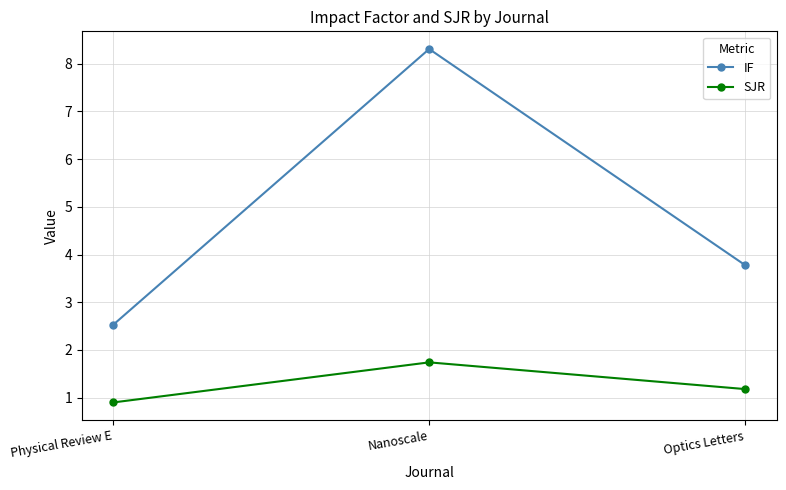

Count the SJR values in the range 0 to 1.

1